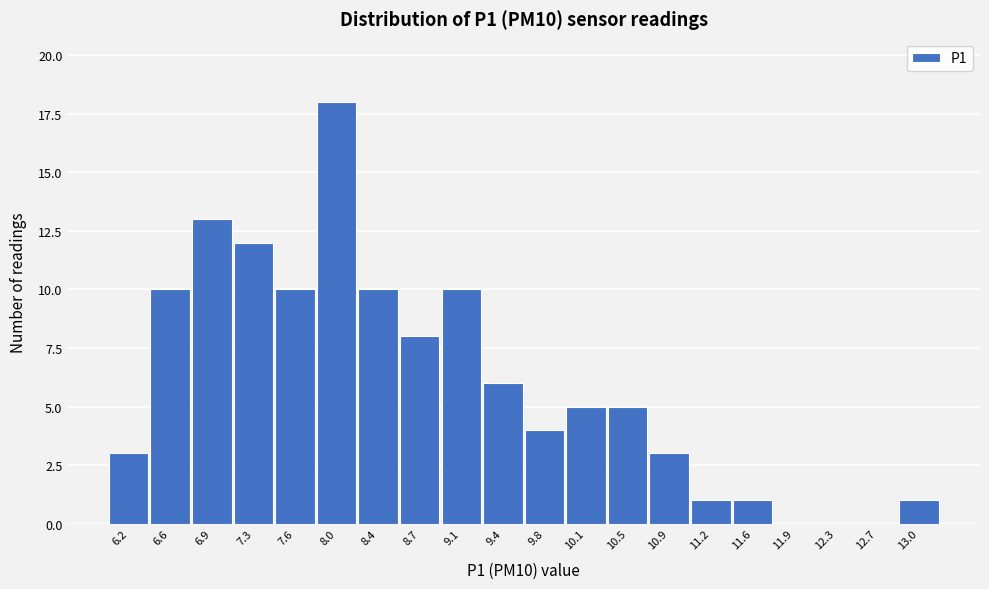

Reading right to left, extract all data points from this chart.

13.0=1	12.7=0	12.3=0	11.9=0	11.6=1	11.2=1	10.9=3	10.5=5	10.1=5	9.8=4	9.4=6	9.1=10	8.7=8	8.4=10	8.0=18	7.6=10	7.3=12	6.9=13	6.6=10	6.2=3